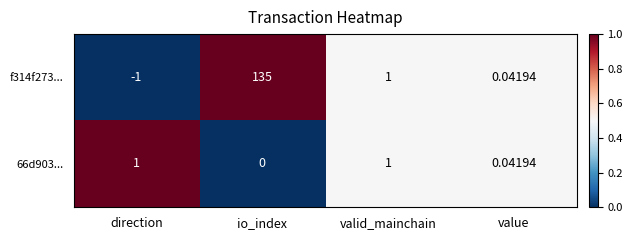

What is the greatest value displayed?

135.0